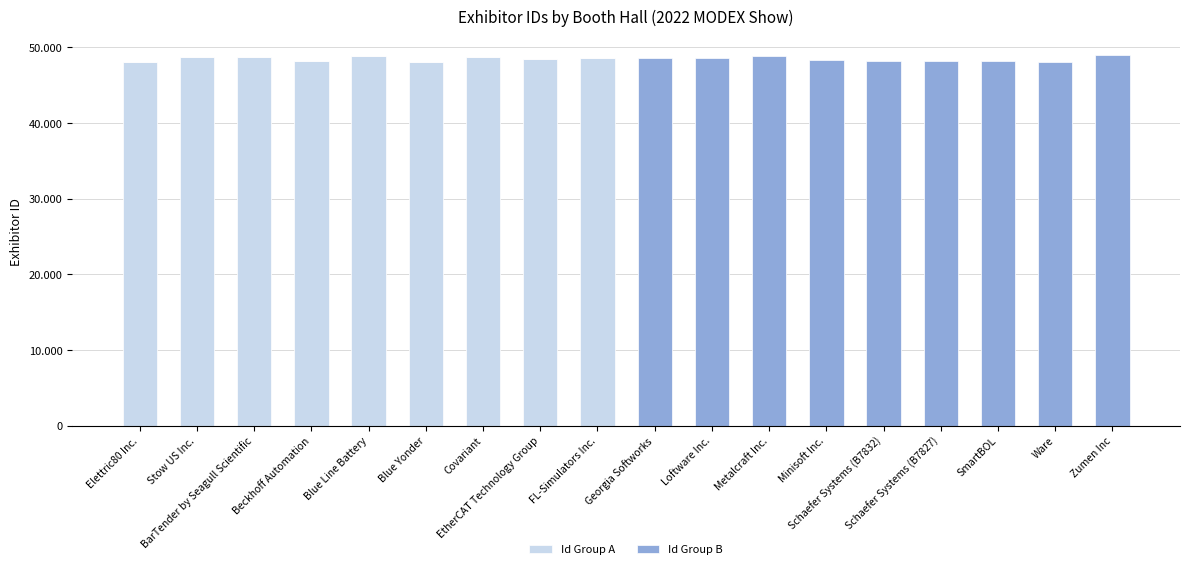

What is the label of the 18th bar from the left?

Zumen Inc